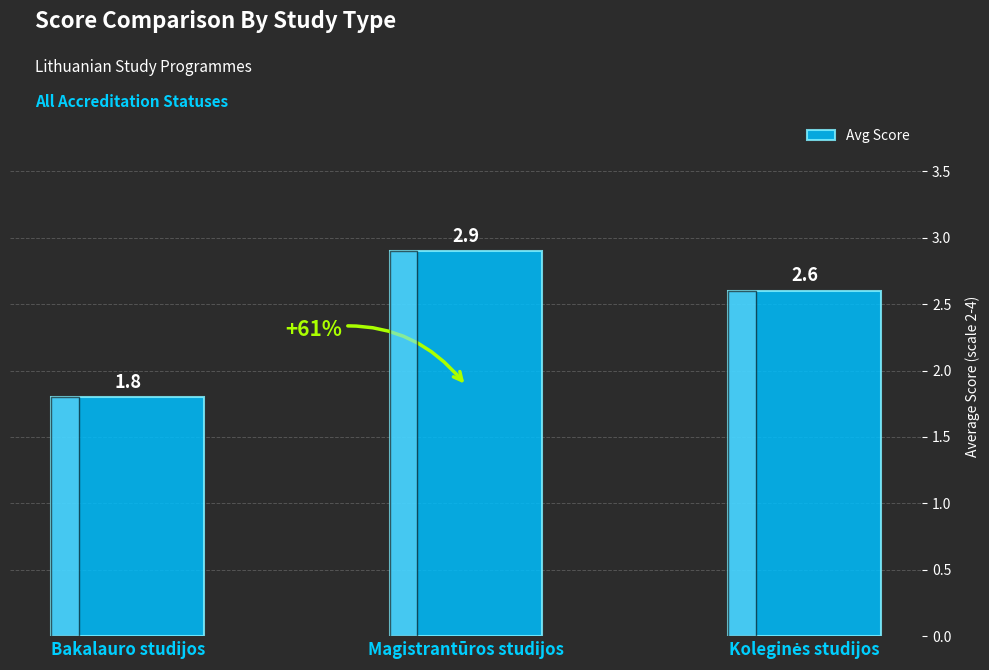

How many bars are there in total?

3